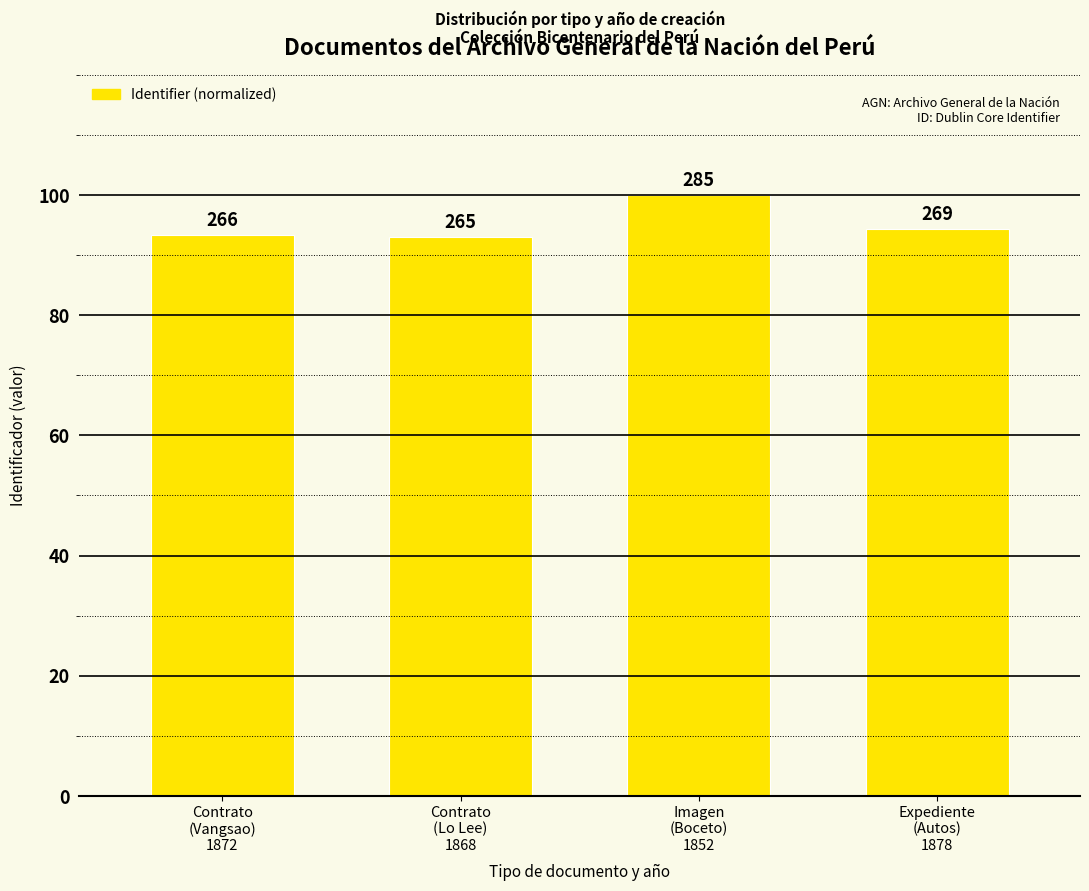

What is the difference between the values at Expediente
(Autos)
1878 and Contrato
(Vangsao)
1872?

1.1